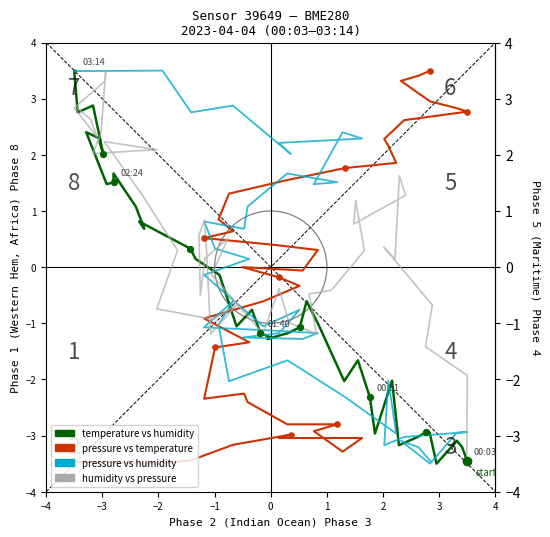

Is the value of pressure vs humidity at 11 greater than the value of pressure vs temperature at 14?

No